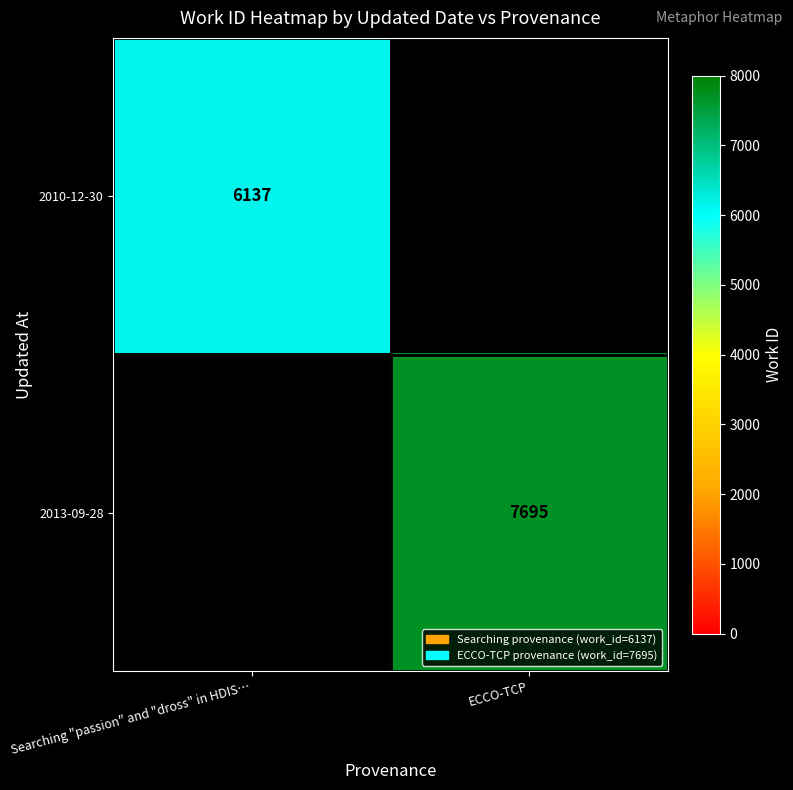

Which category has the highest value across all series?

ECCO-TCP